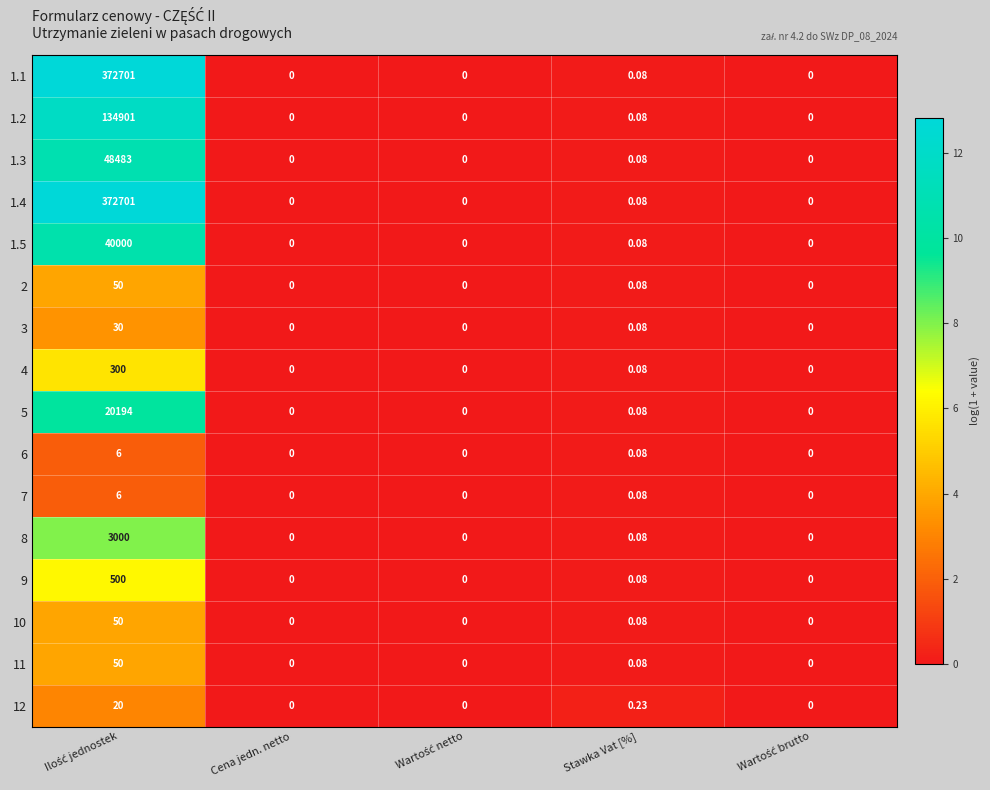

How many categories are shown in the chart?

5